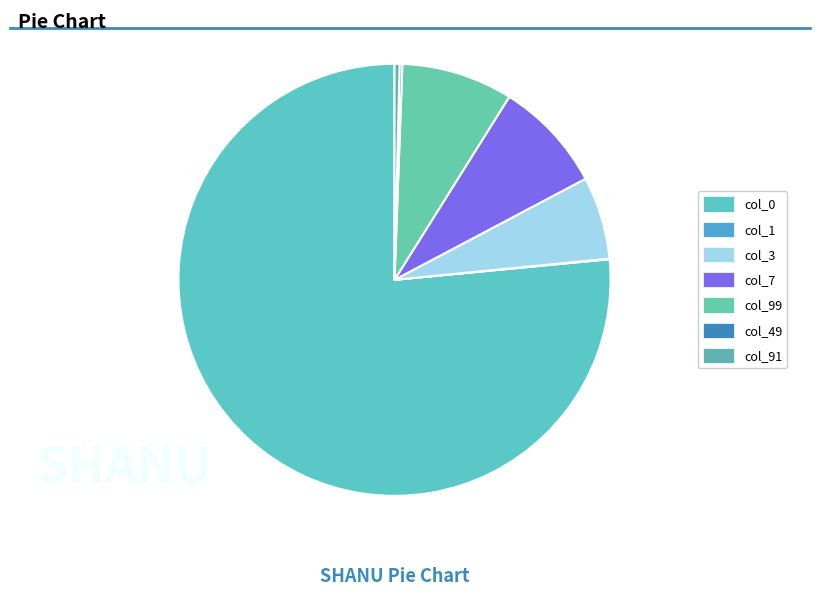

What is the ratio of the value at col_7 to the value at col_3?

1.3